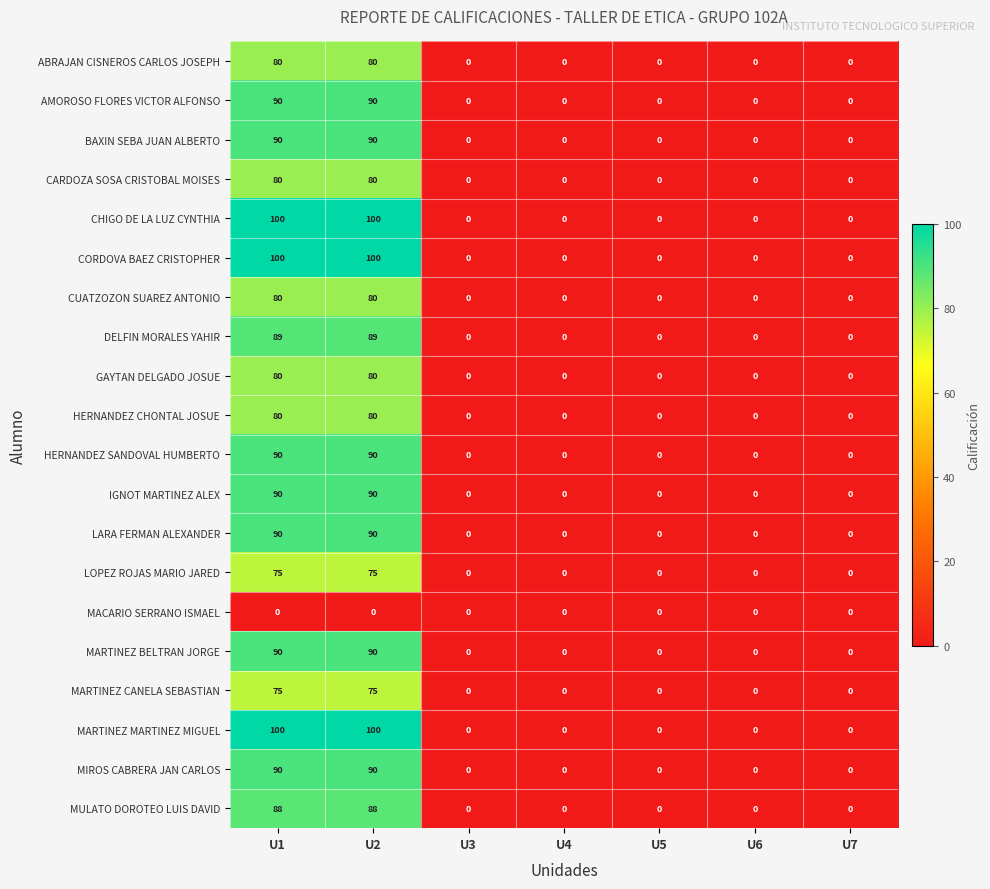

What is the difference between the maximum and minimum values in the BAXIN SEBA JUAN ALBERTO series?

90